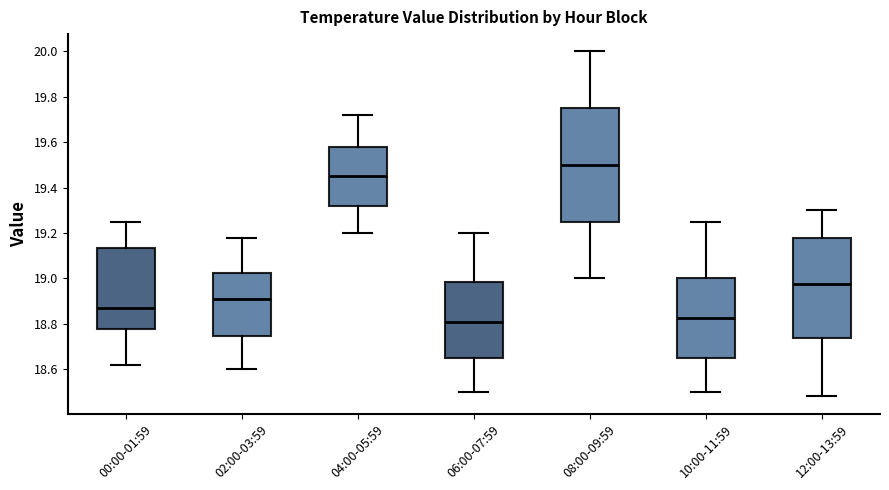

Comparing the boxes themselves (not the whiskers), which one is the tallest?

08:00-09:59